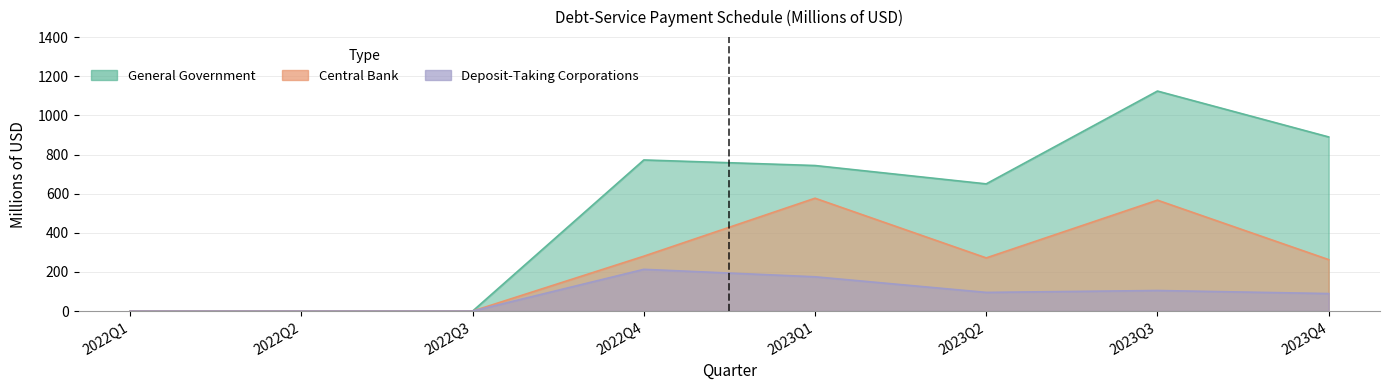

Which series has the widest spread of values?

General Government